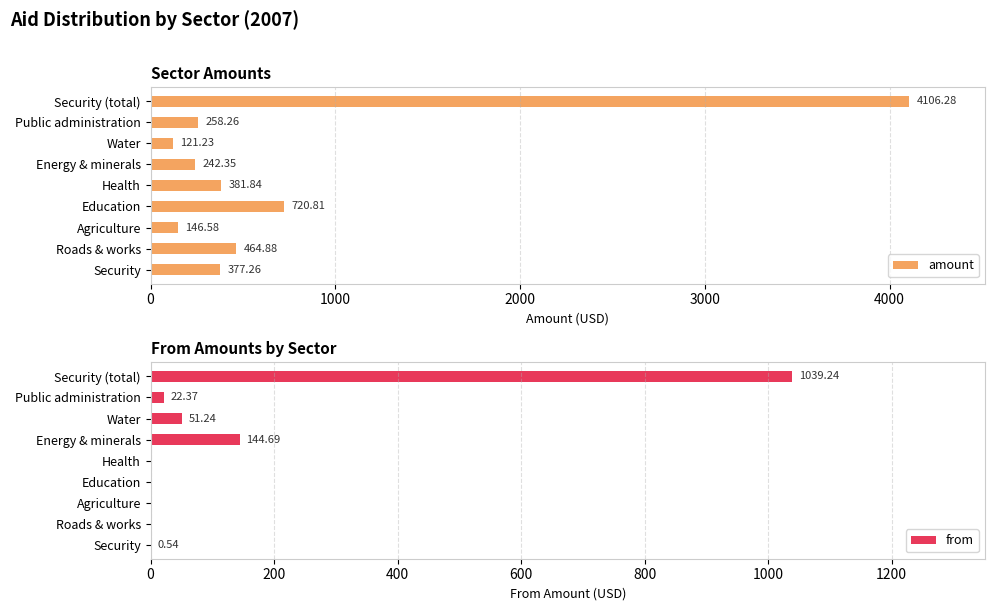

List the labels in order of amount value, smallest first.

Water, Agriculture, Energy & minerals, Public administration, Security, Health, Roads & works, Education, Security (total)